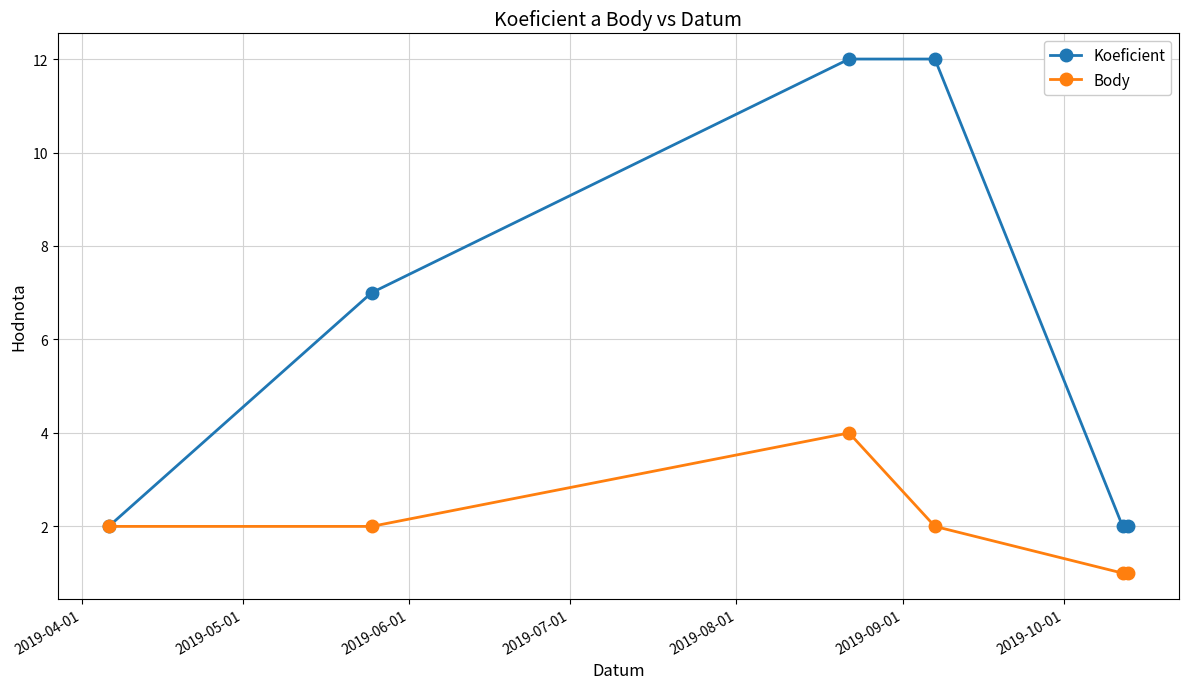

How many interior local peaks does the Body series have?

1